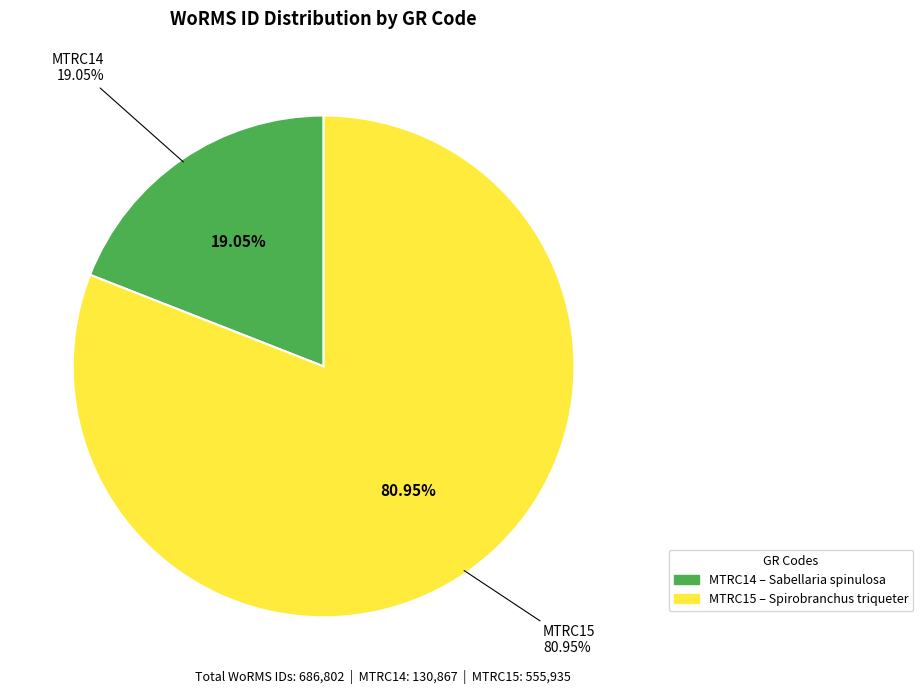

Approximately how many times larger is the value at MTRC14 compared to MTRC15?

0.2